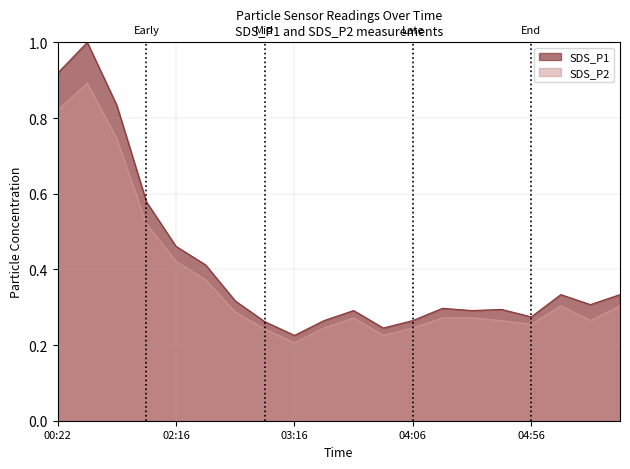

Which category has the lowest value in the SDS_P1 series?

03:16